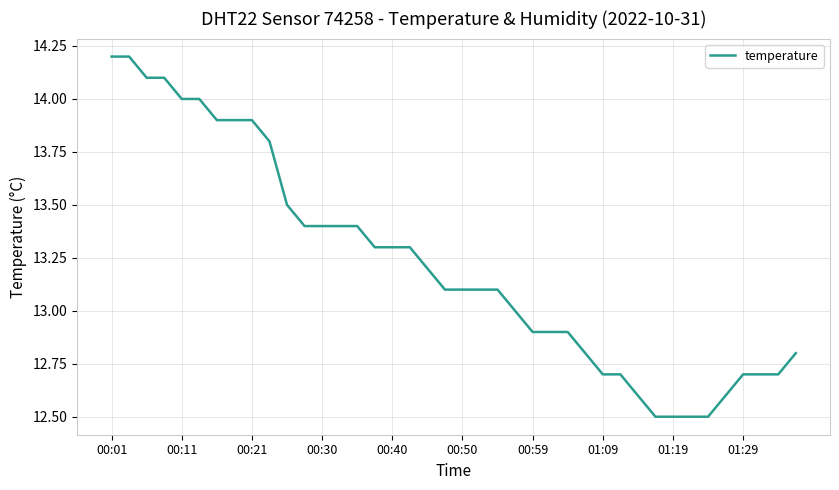

What is the greatest value displayed?

14.2